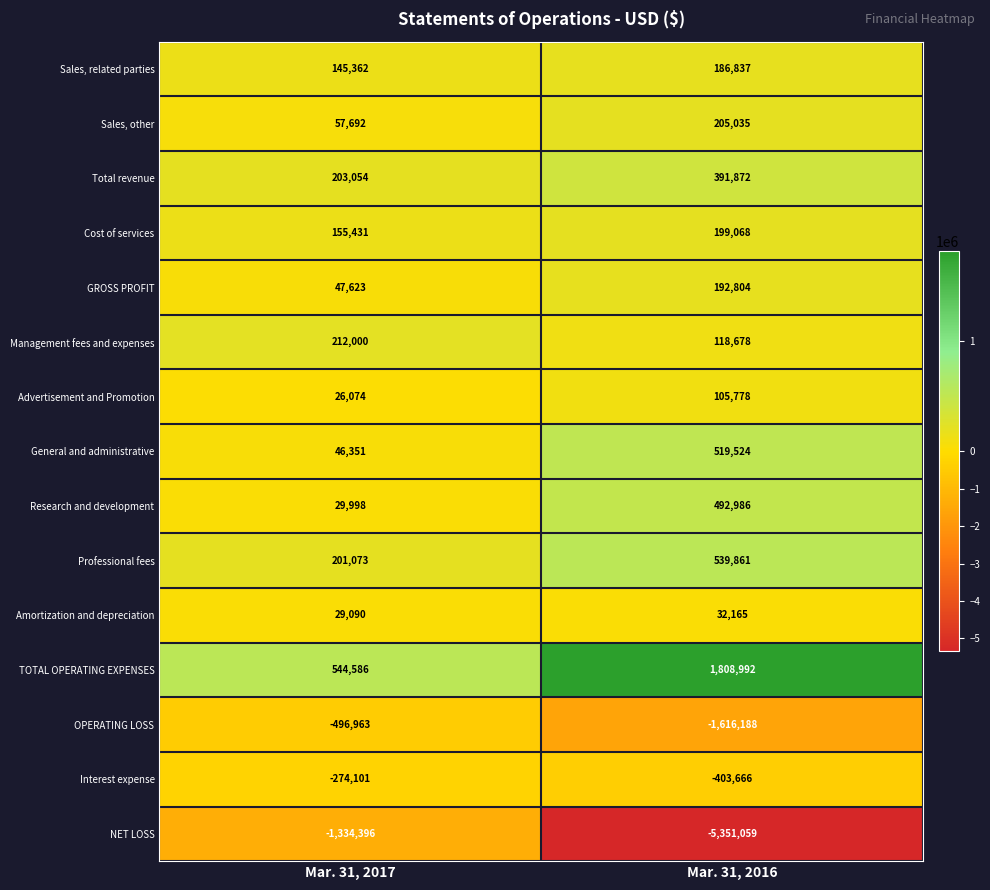

Reading left to right, transcribe all the data shown in this chart.

Sales, related parties: 145362	186837
Sales, other: 57692	205035
Total revenue: 203054	391872
Cost of services: 155431	199068
GROSS PROFIT: 47623	192804
Management fees and expenses: 212000	118678
Advertisement and Promotion: 26074	105778
General and administrative: 46351	519524
Research and development: 29998	492986
Professional fees: 201073	539861
Amortization and depreciation: 29090	32165
TOTAL OPERATING EXPENSES: 544586	1808992
OPERATING LOSS: -496963	-1616188
Interest expense: -274101	-403666
NET LOSS: -1334396	-5351059